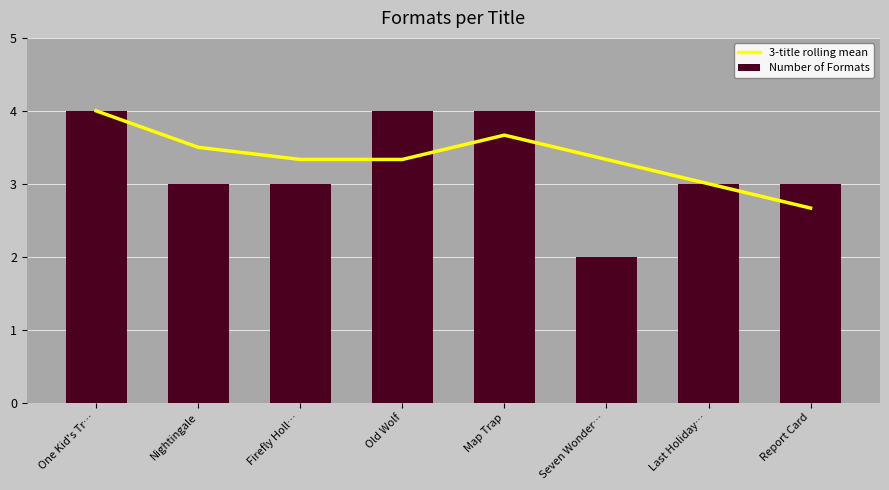

What is the value of the 3-title rolling mean bar at the 3rd from the left?

3.3